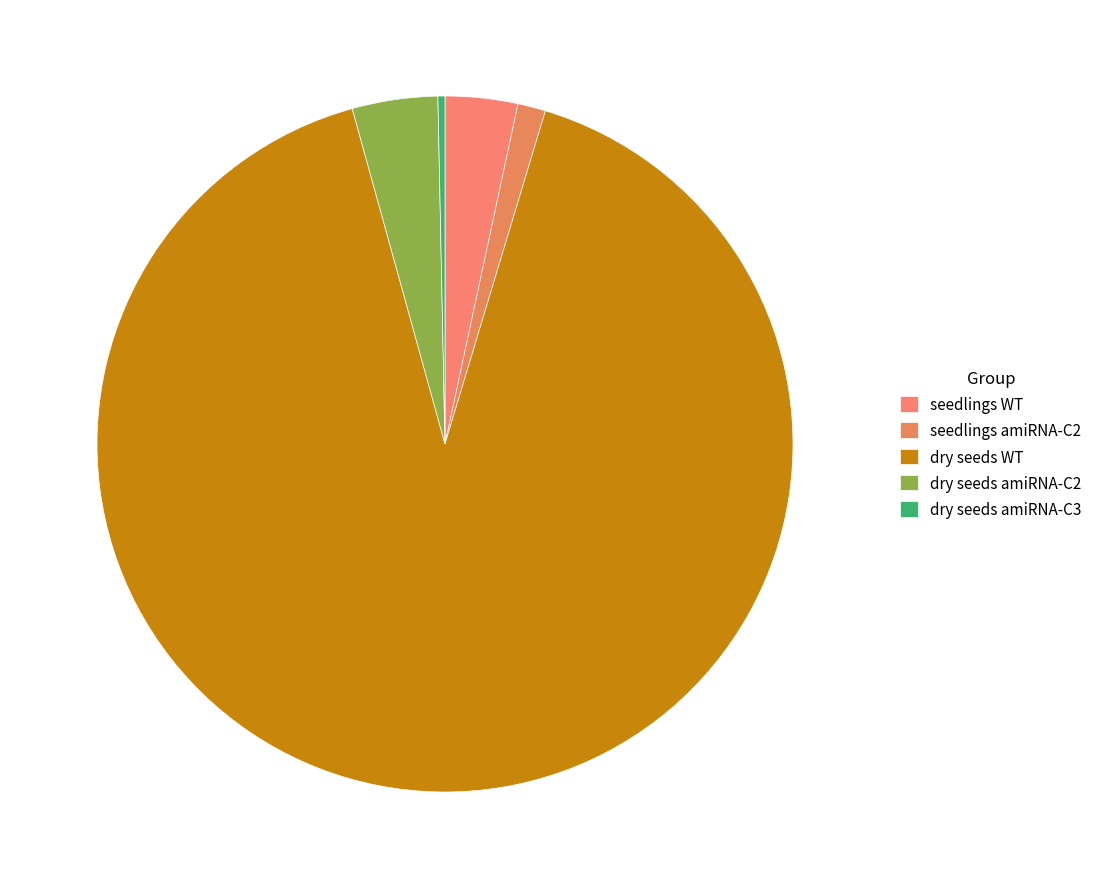

To the nearest percent, what portion does dry seeds amiRNA-C2 represent?

4%